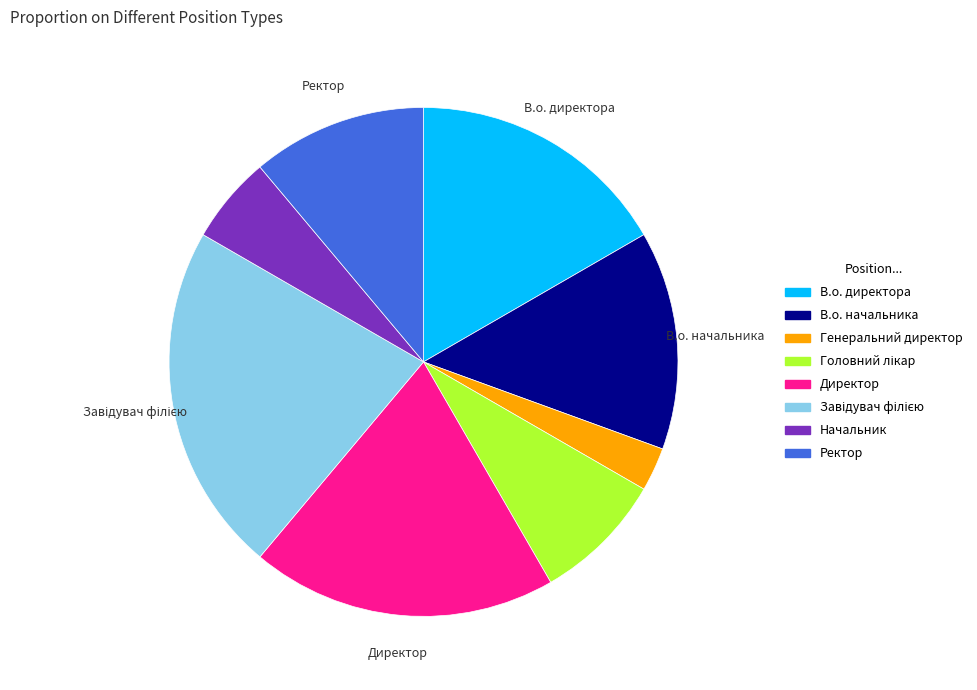

Do Генеральний директор and В.о. начальника together represent more than half of the pie?

No